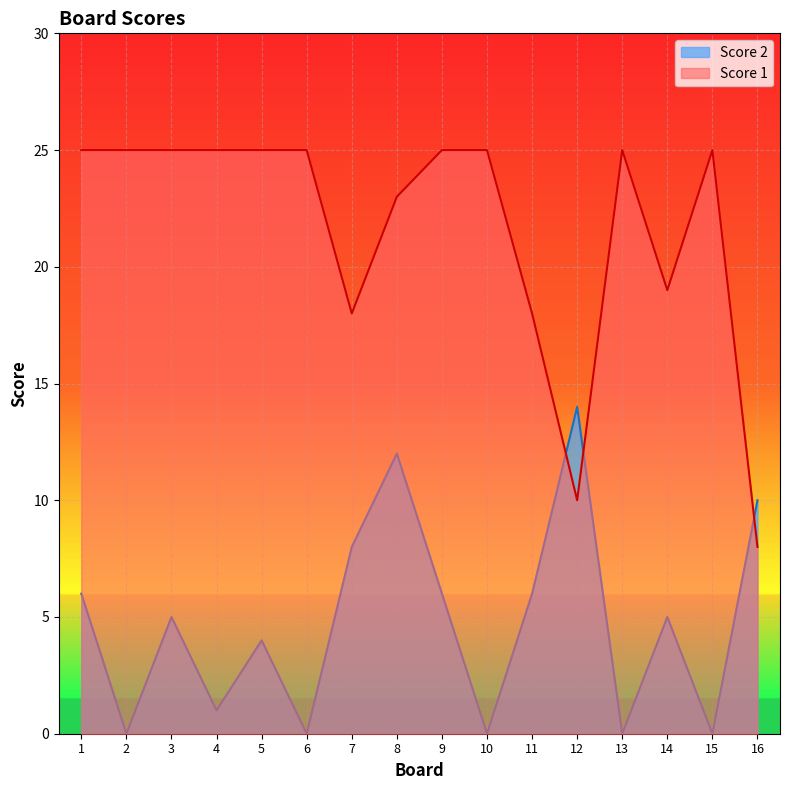

True or false: Score 1 and Score 2 intersect in this chart.

True